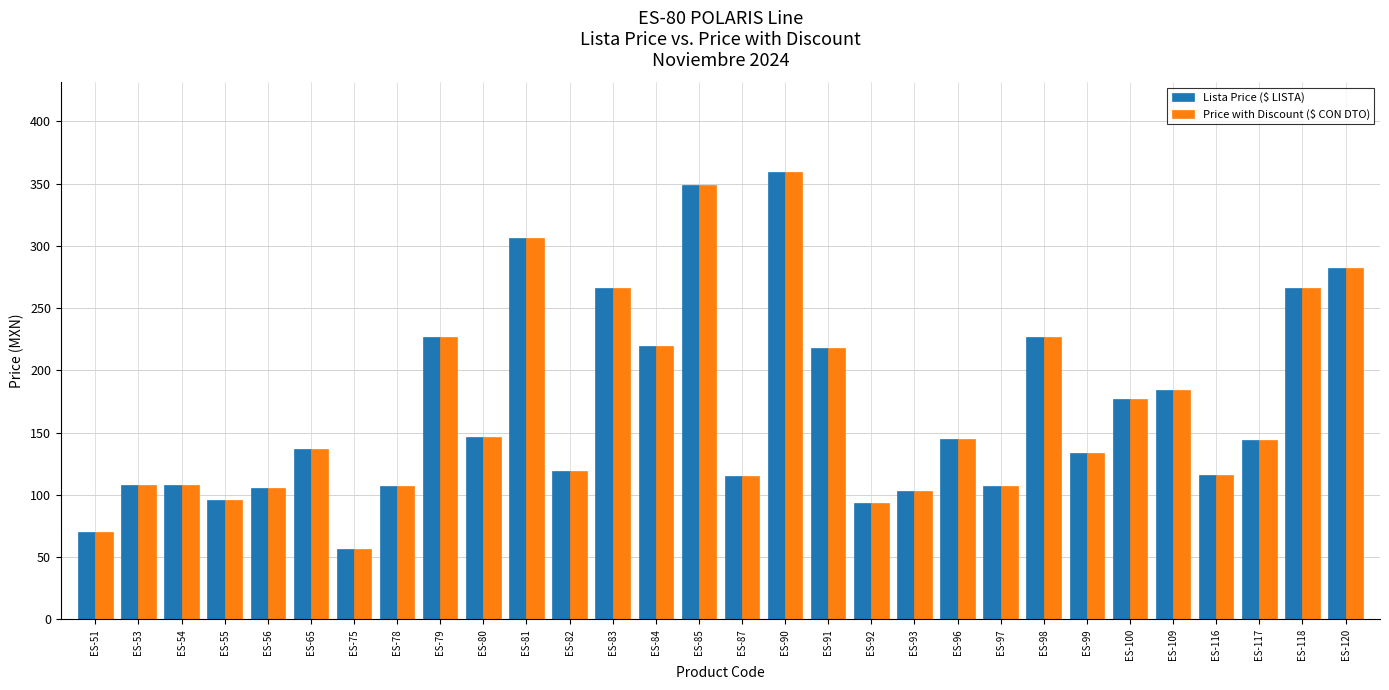

What is the difference between the maximum and minimum values in the Lista Price ($ LISTA) series?

302.7